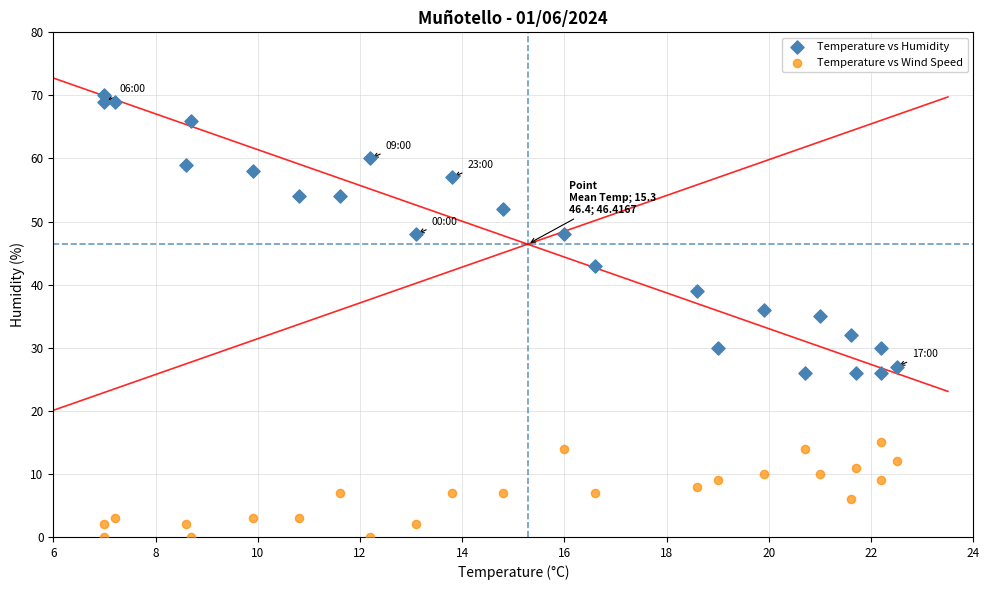

Across all data points, what is the range of Y values (max minus min)?

70